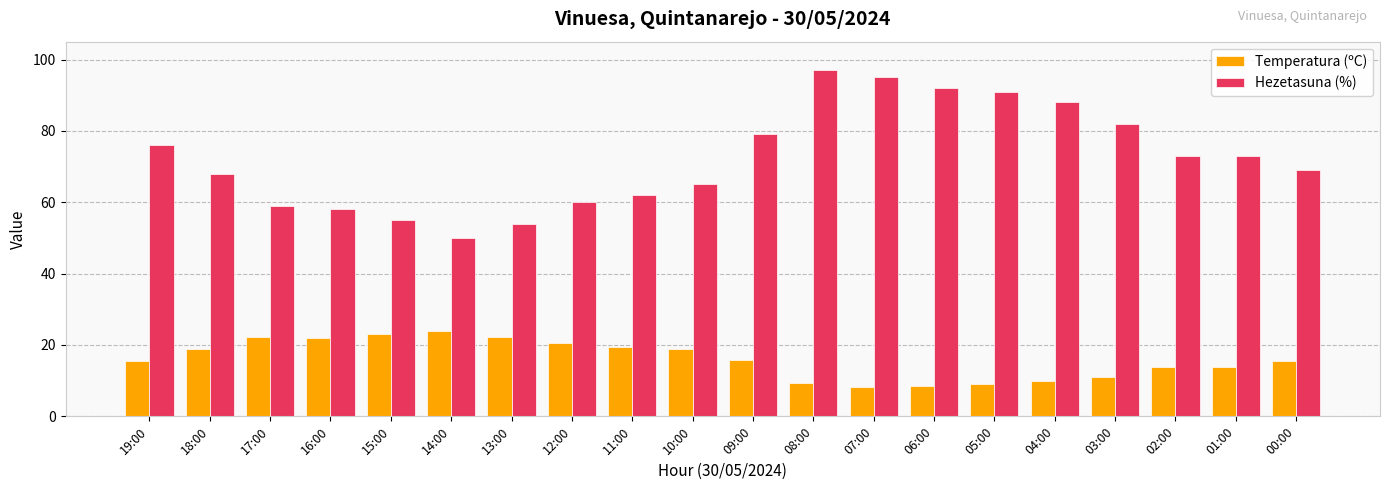

The value of Hezetasuna (%) at 11:00 is 62.0. True or false?

True